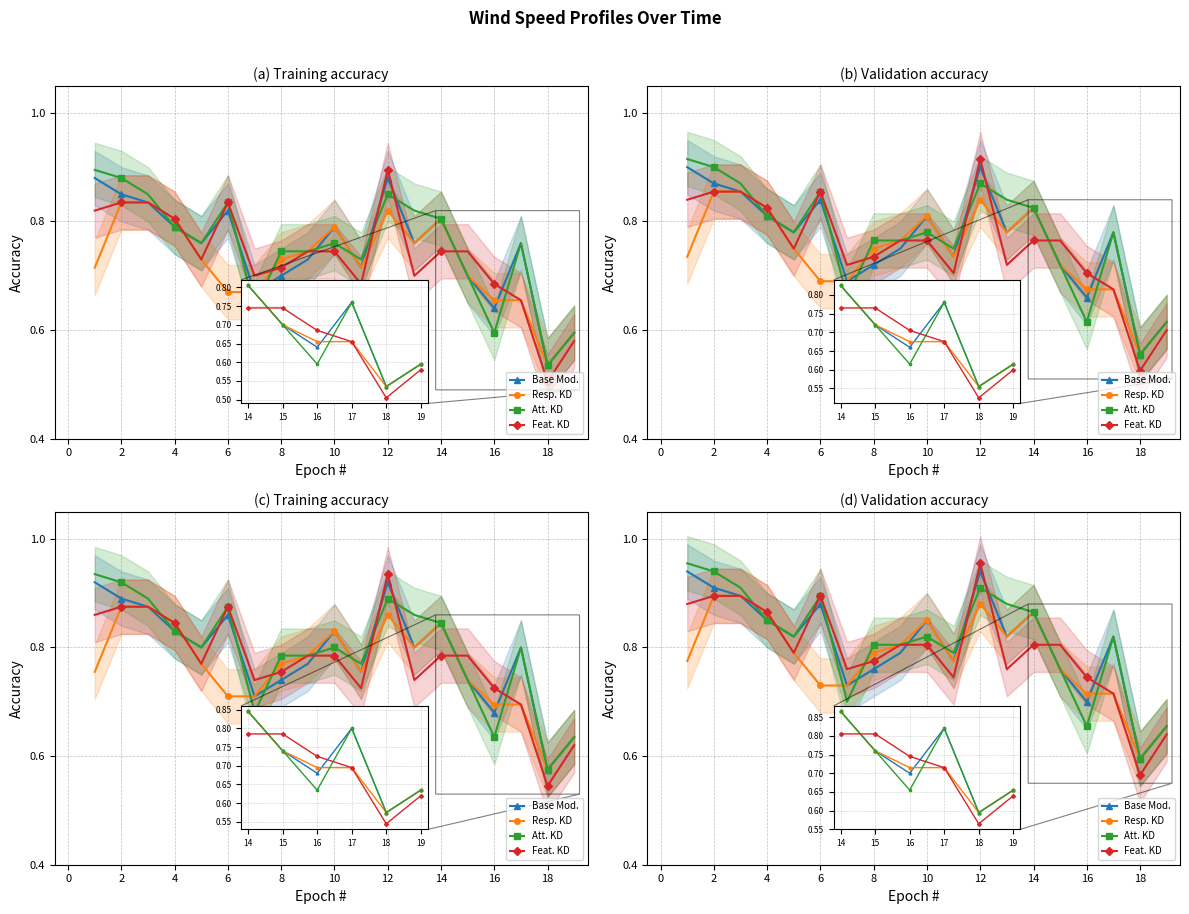

What value does the Feat. KD series have at 15?

0.8